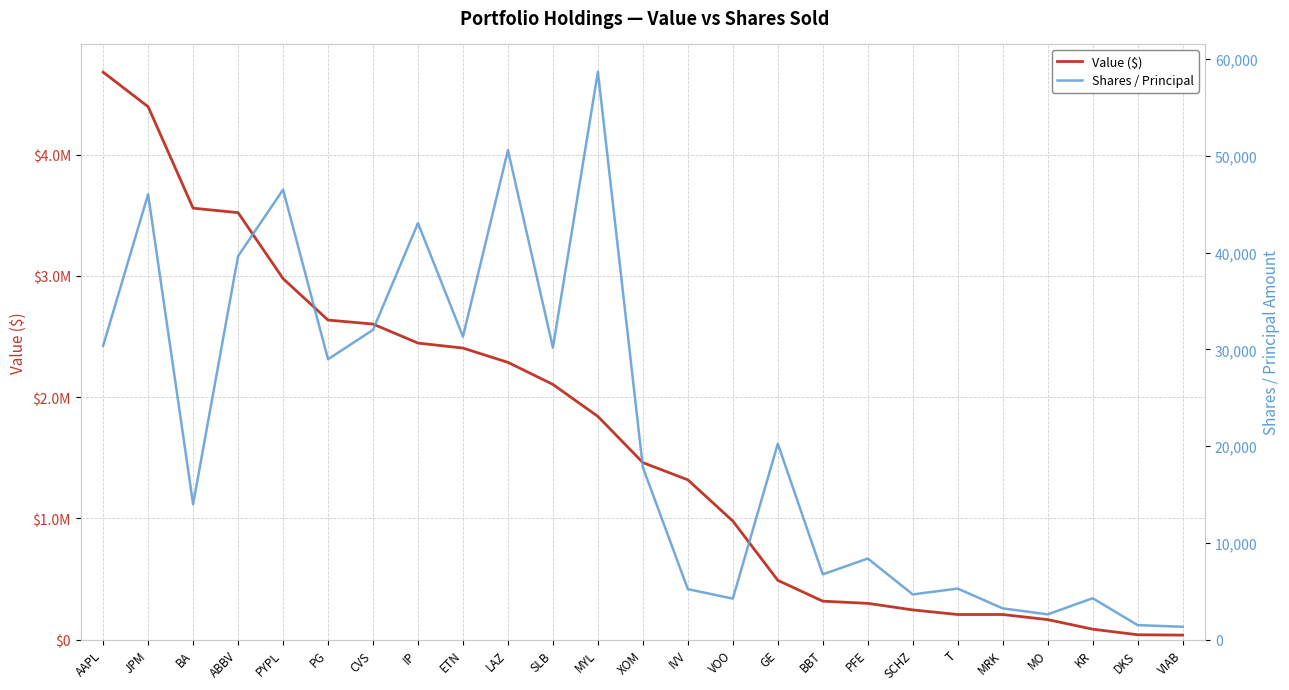

What is the value of the Value ($) point at the 9th from the left?

2405000